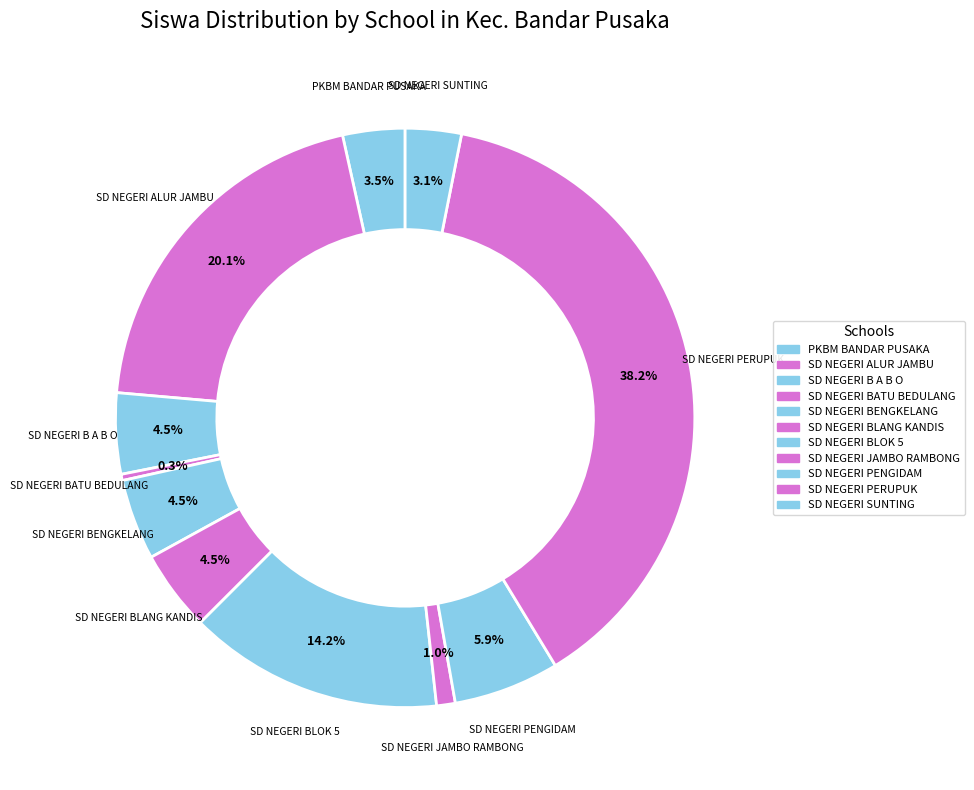

Count the number of slices in the pie.

11